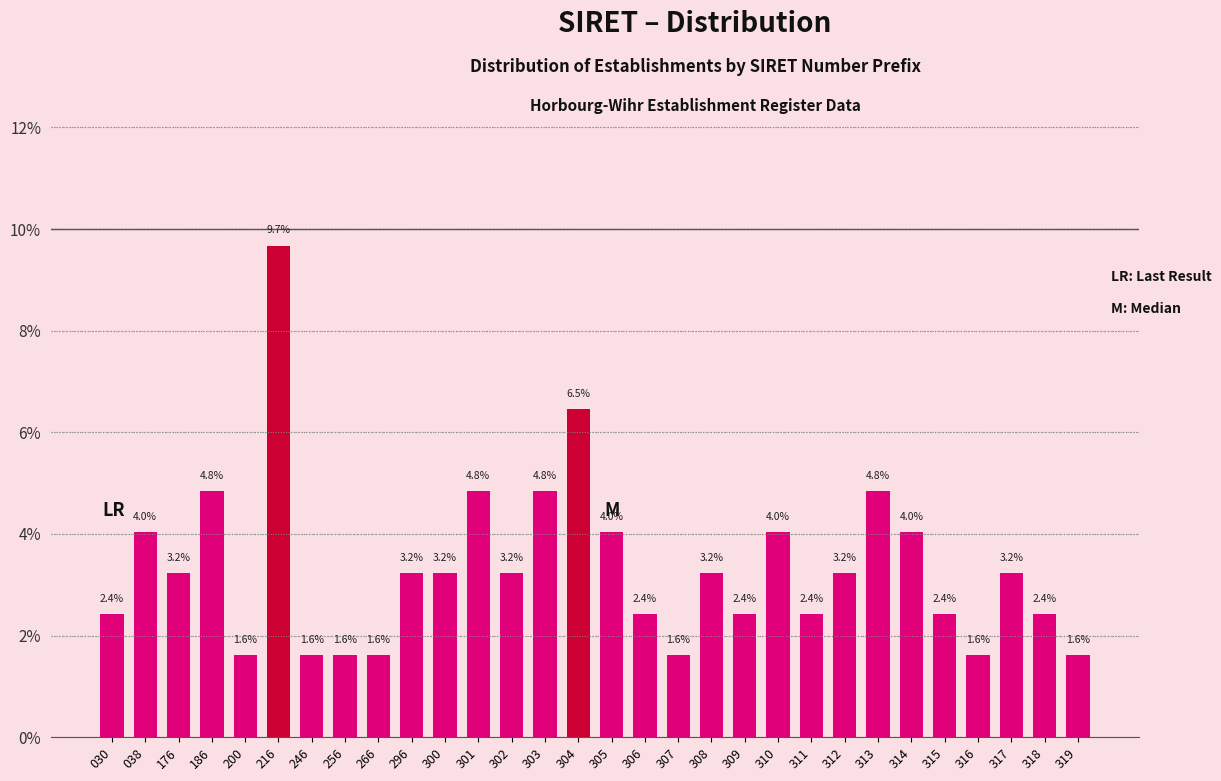

Reading left to right, transcribe all the data shown in this chart.

2.4	4.0	3.2	4.8	1.6	9.7	1.6	1.6	1.6	3.2	3.2	4.8	3.2	4.8	6.5	4.0	2.4	1.6	3.2	2.4	4.0	2.4	3.2	4.8	4.0	2.4	1.6	3.2	2.4	1.6